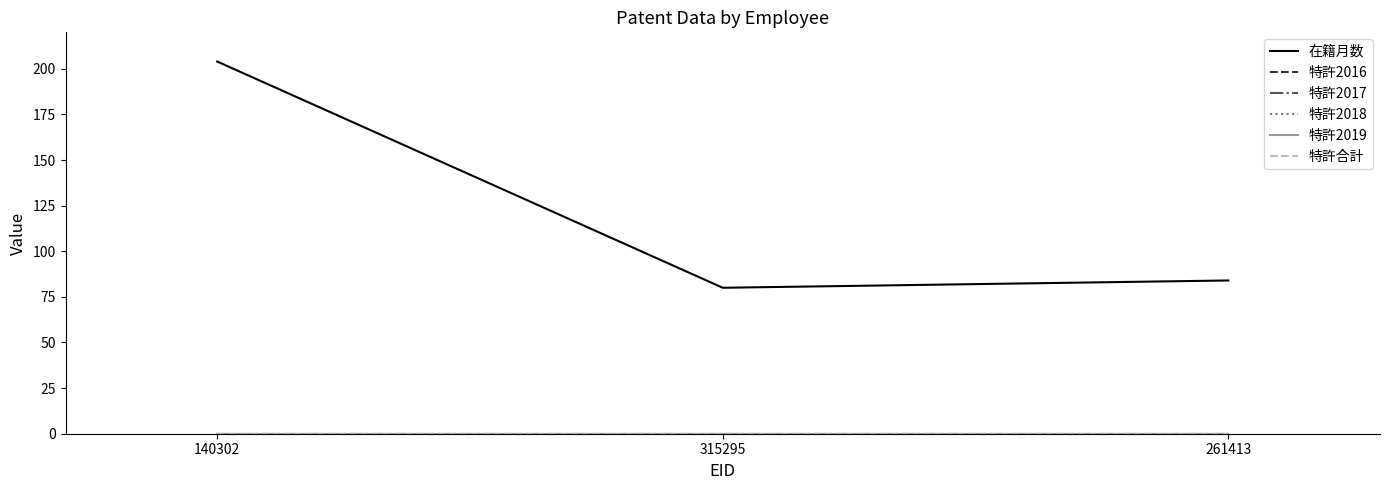

What is the difference between the highest and lowest values at 315295?

80